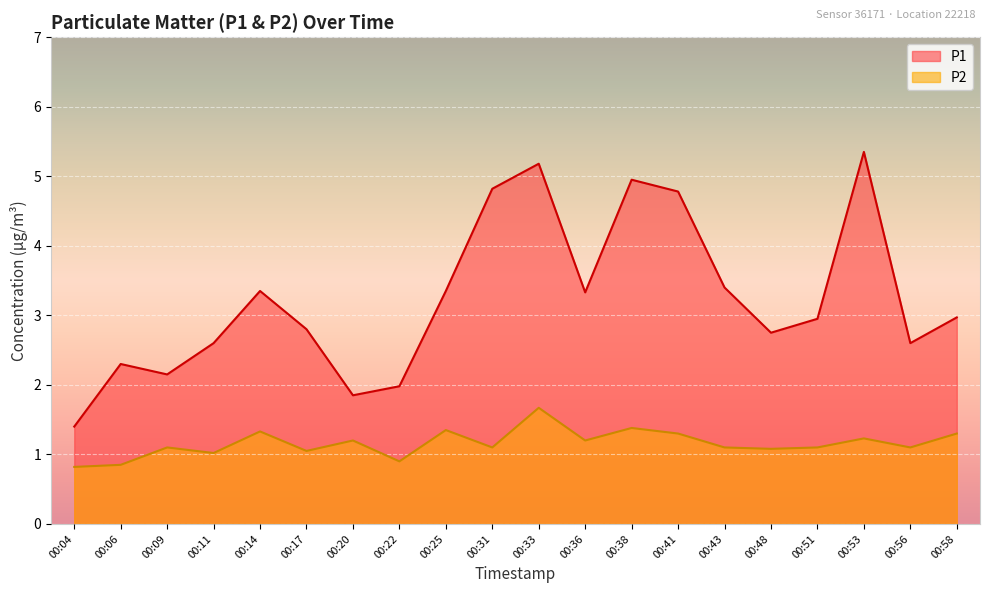

How many data points in P1 are above 2?

17